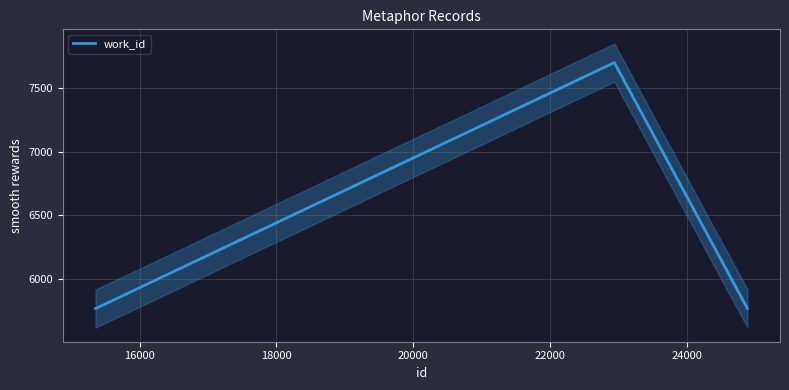

What is the average value?

6251